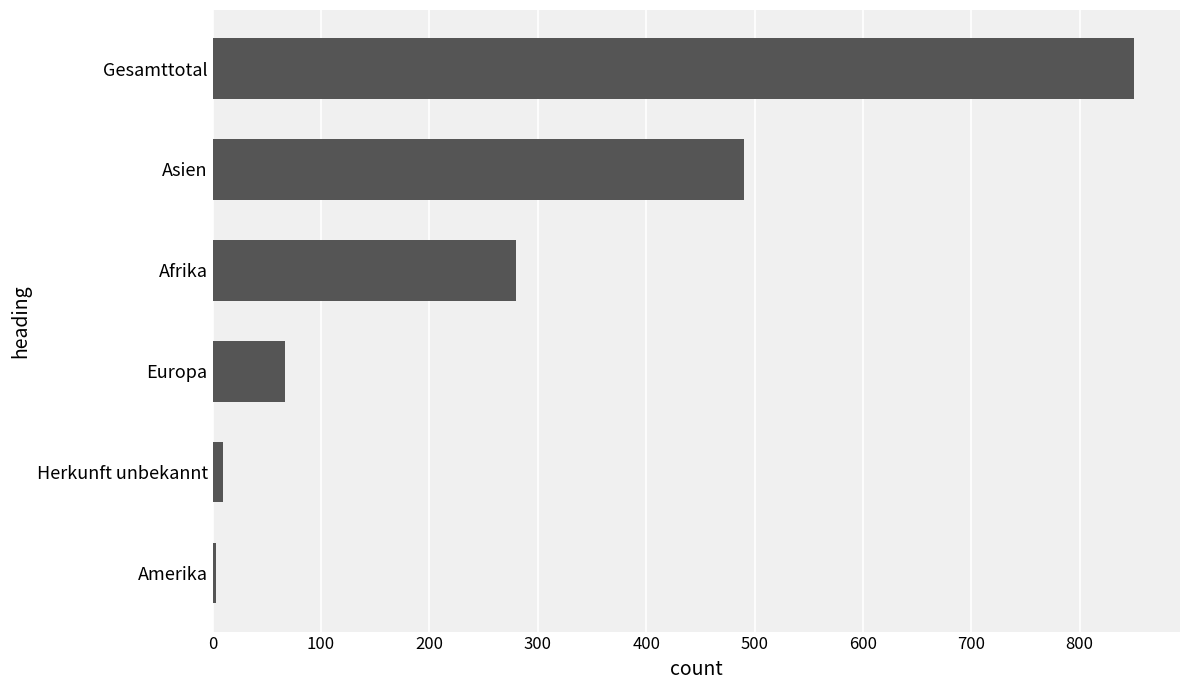

Reading bottom to top, what are all the values shown in this chart?

Amerika=3	Herkunft unbekannt=10	Europa=67	Afrika=280	Asien=490	Gesamttotal=850